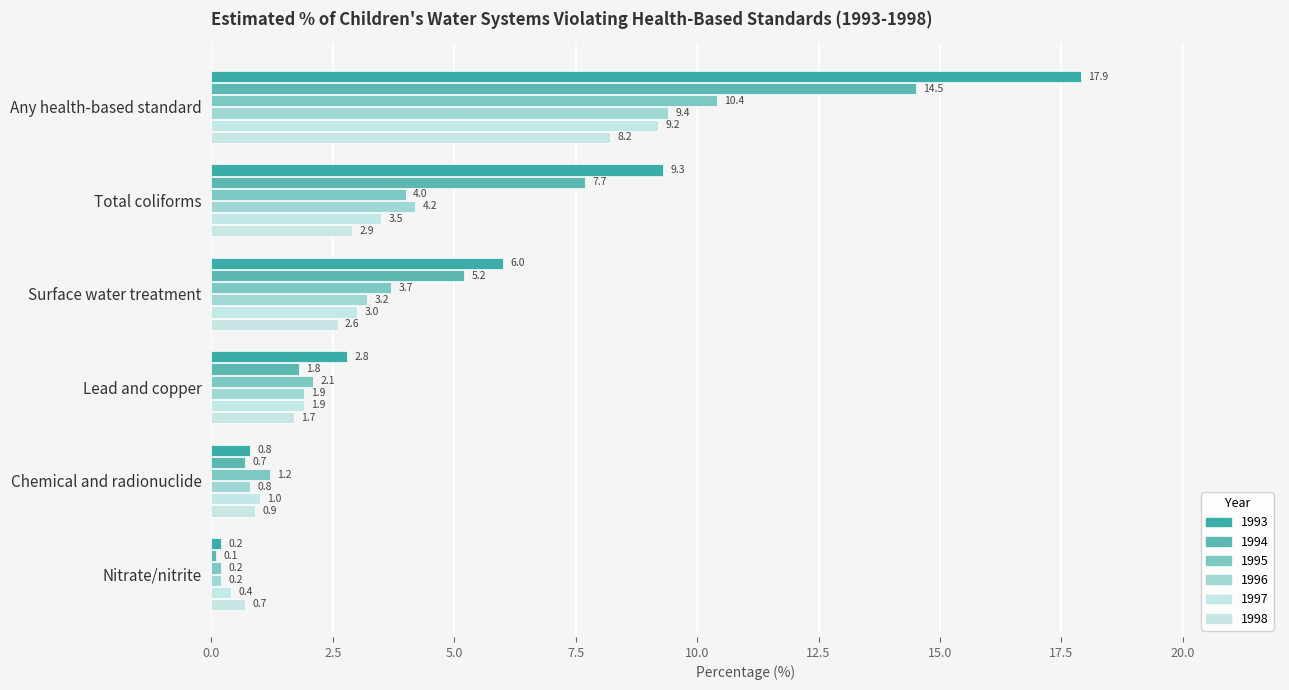

What is the greatest value displayed?

17.9